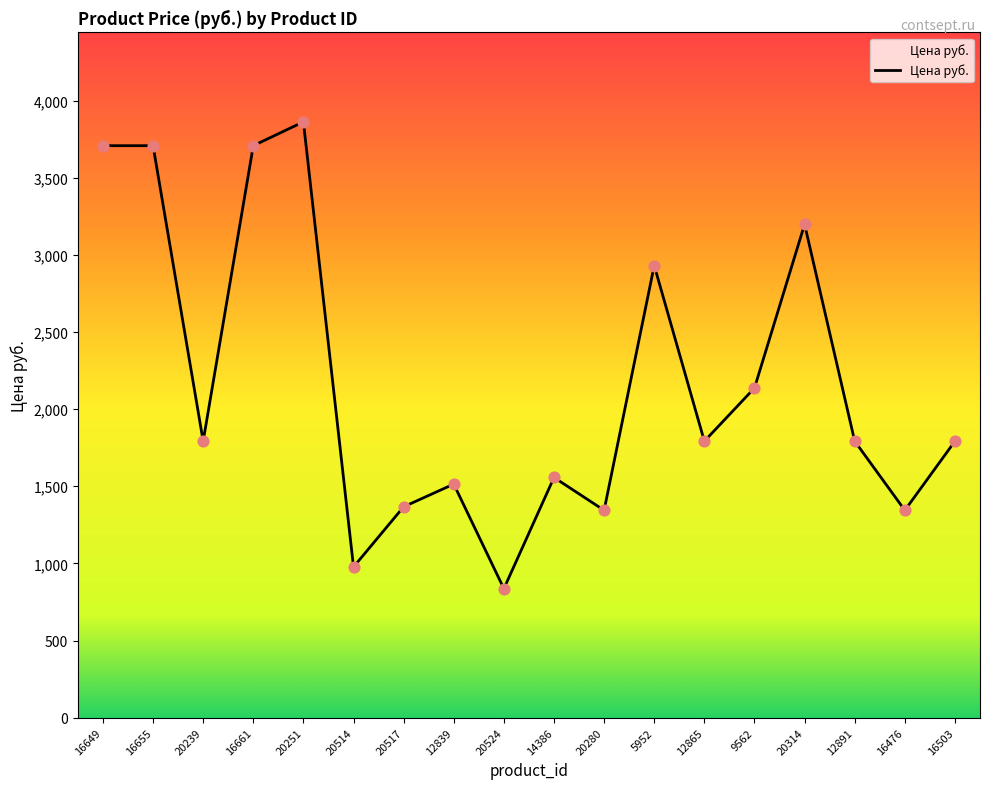

Which has a higher value, 14386 or 16649?

16649